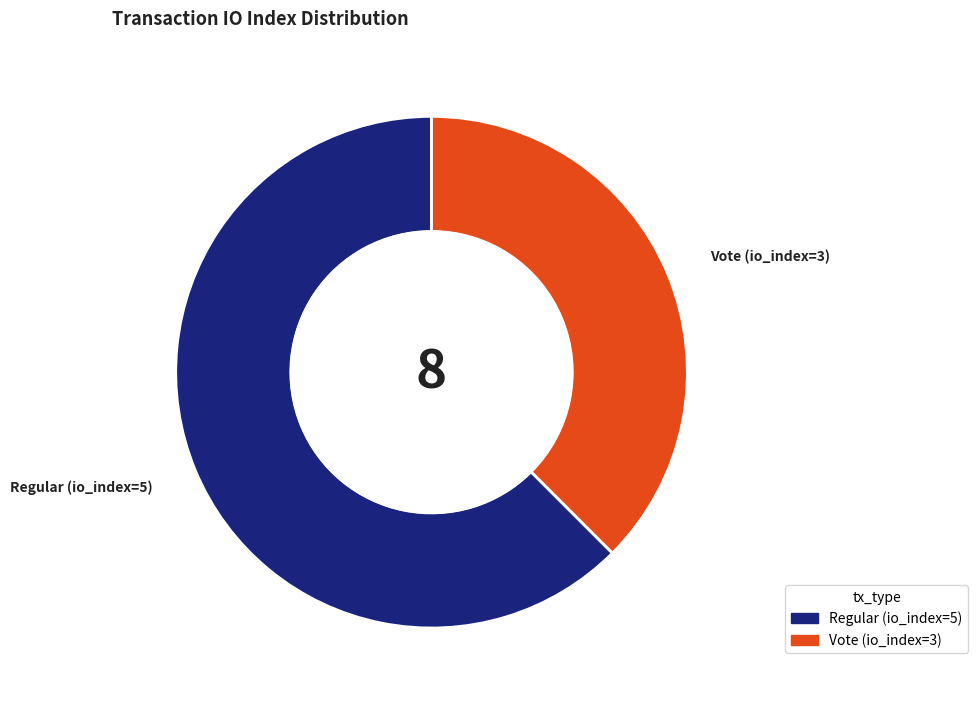

How many segments does this pie chart have?

2